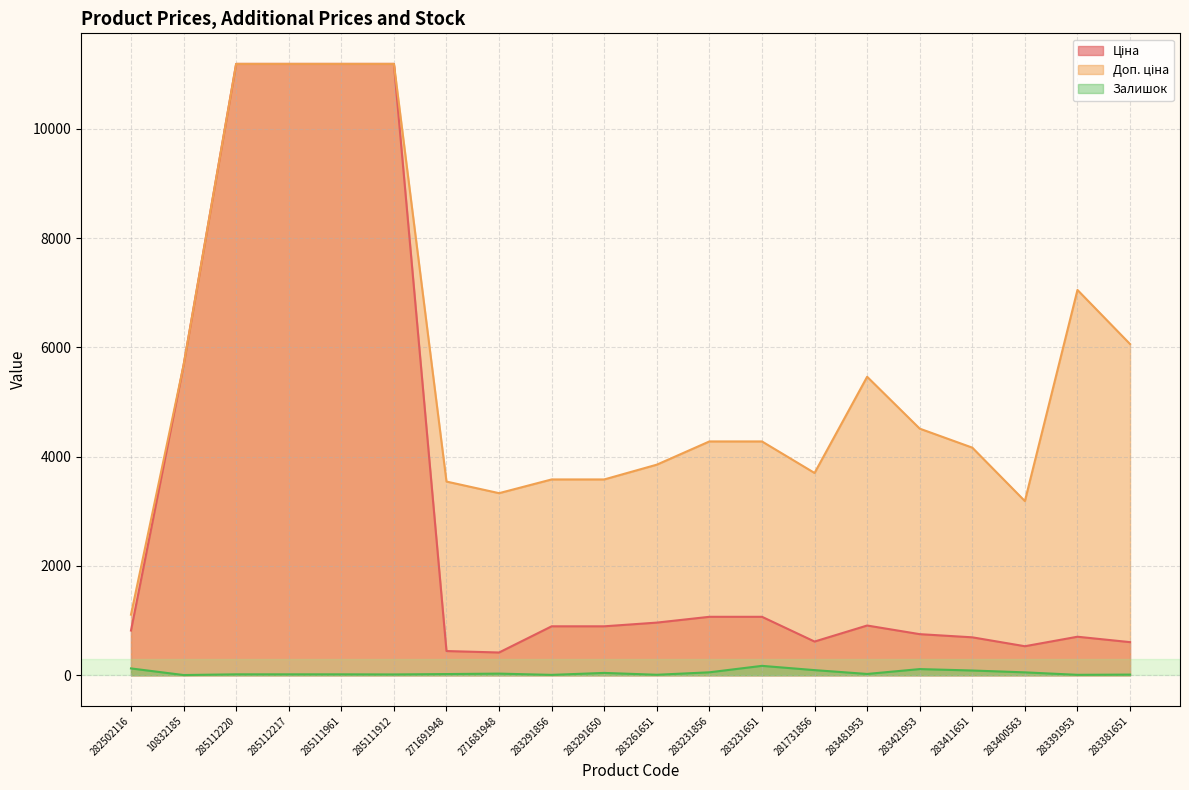

True or false: Ціна has a value of 1069.8 at 283231856.

True